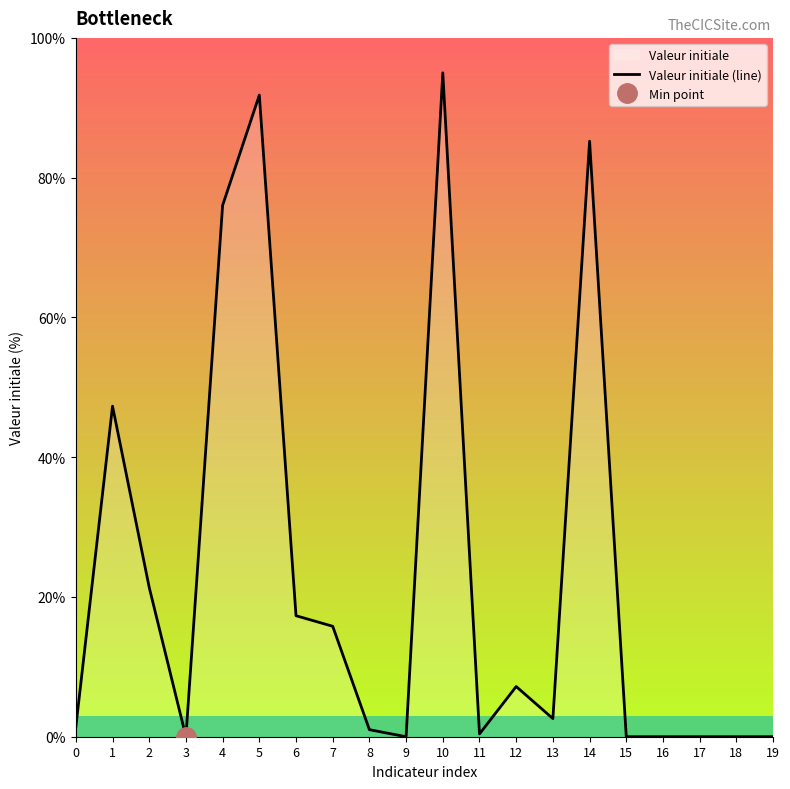

What is the change in value from 10 to 12?

-87.8